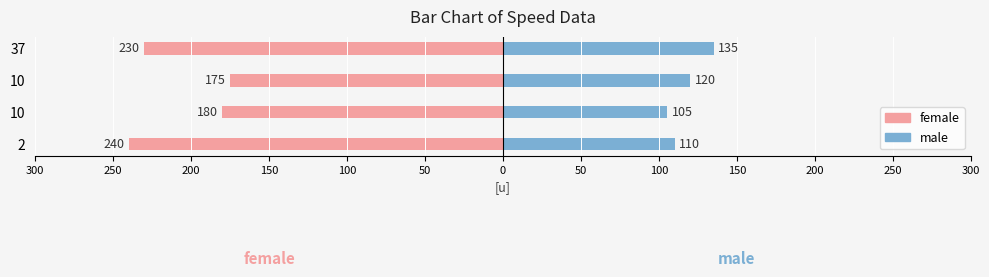

Are the bars horizontal?

Yes